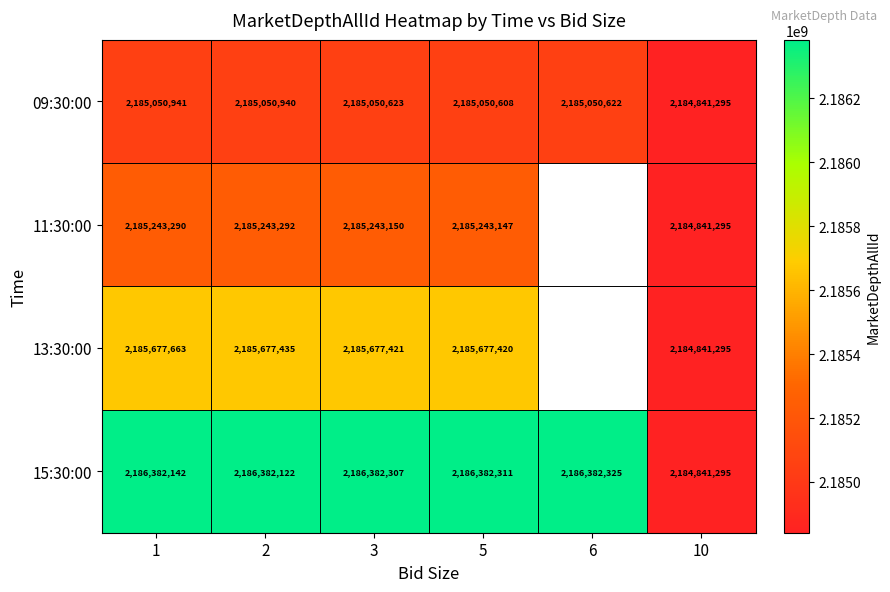

At which label does 09:30:00 reach its peak?

1